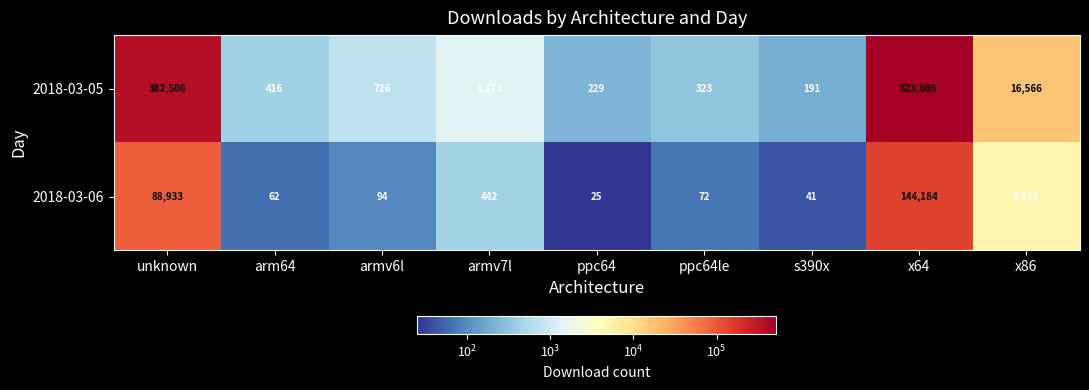

What is the total value across all series at armv6l?

820